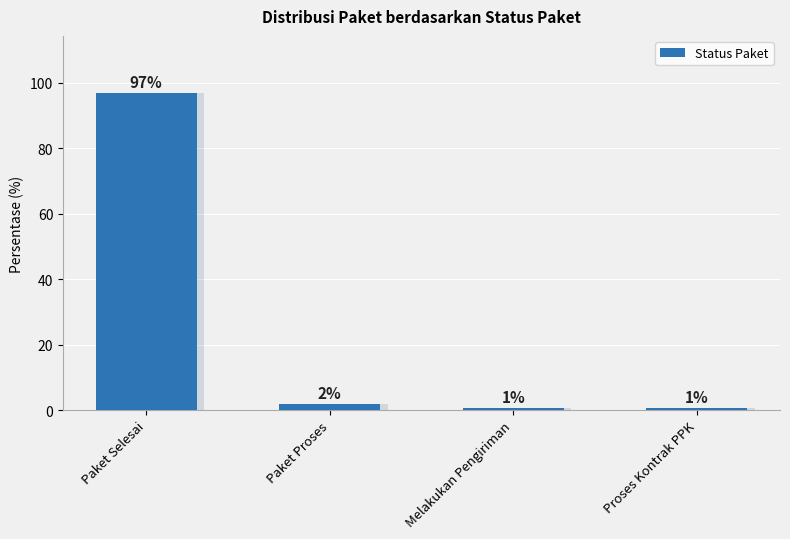

How many bars are there in total?

4